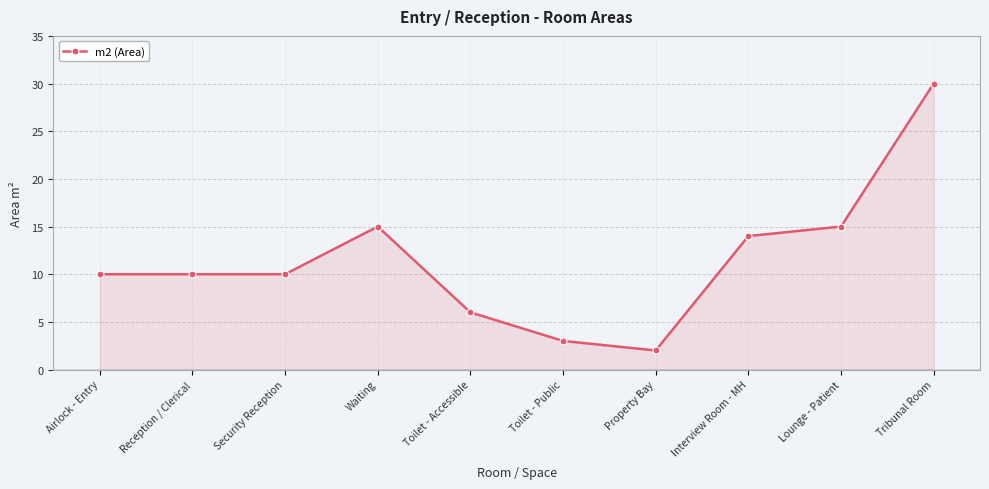

At which category does the chart reach its minimum across all series?

Property Bay